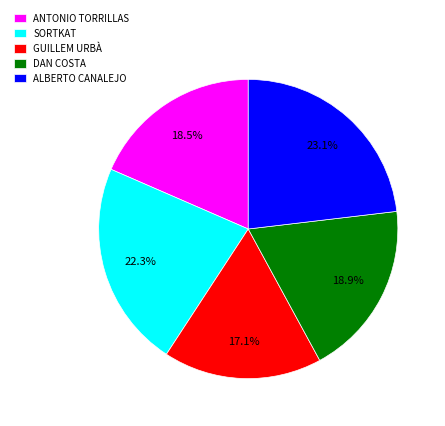

To the nearest percent, what is the average slice percentage?

20%